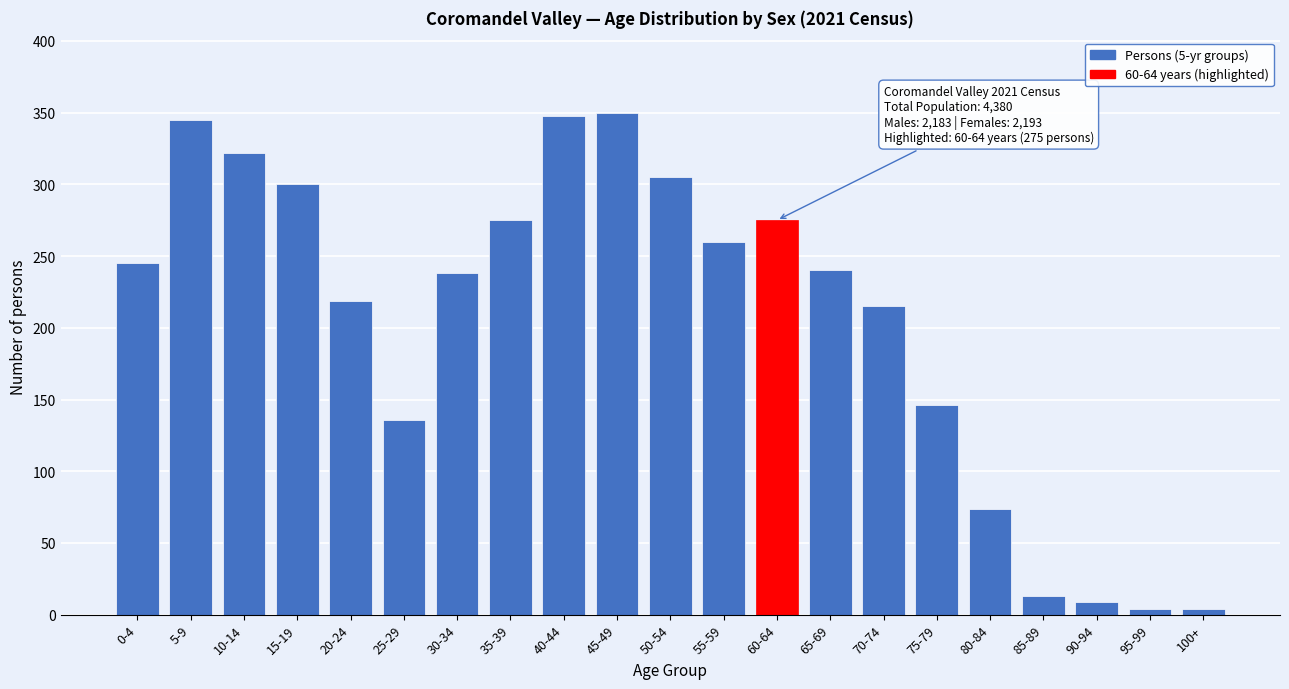

Reading left to right, what are all the values shown in this chart?

245	345	322	300	219	136	238	275	348	350	305	260	275	240	215	146	74	13	9	4	4